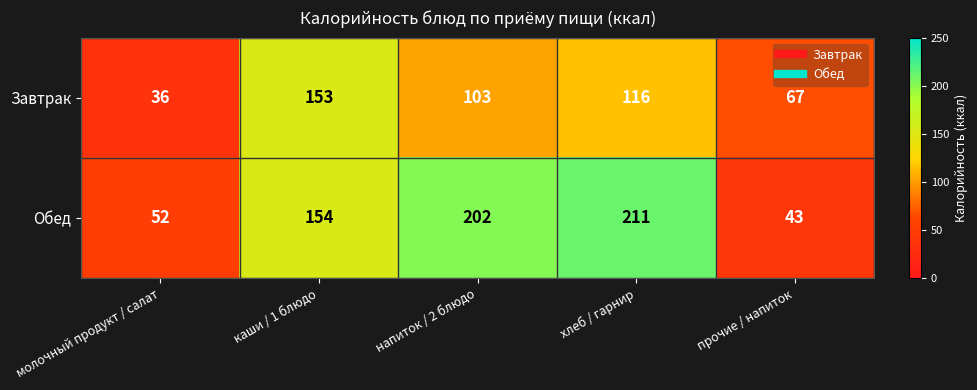

Which category has the lowest value across all series?

молочный продукт / салат